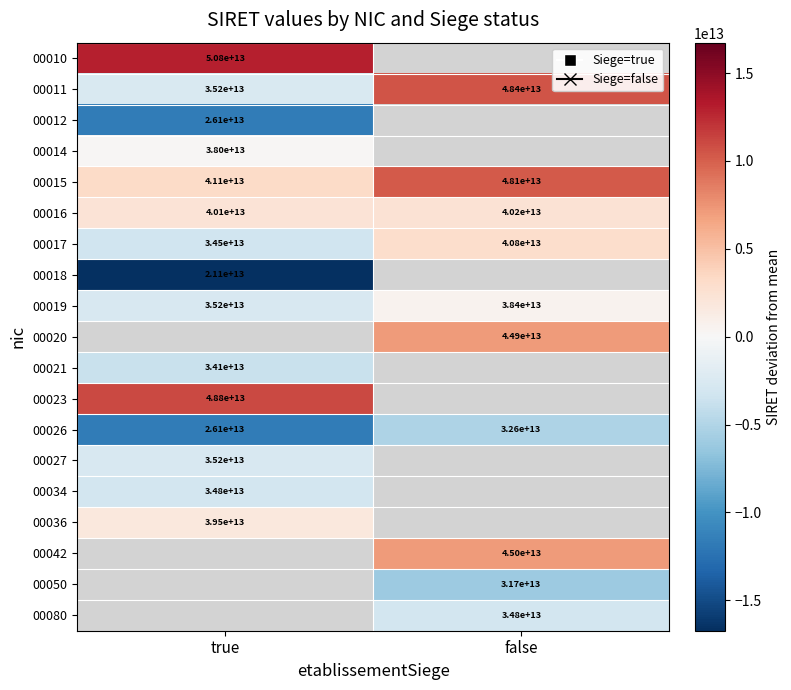

Which category has the highest value in the 00026 series?

false